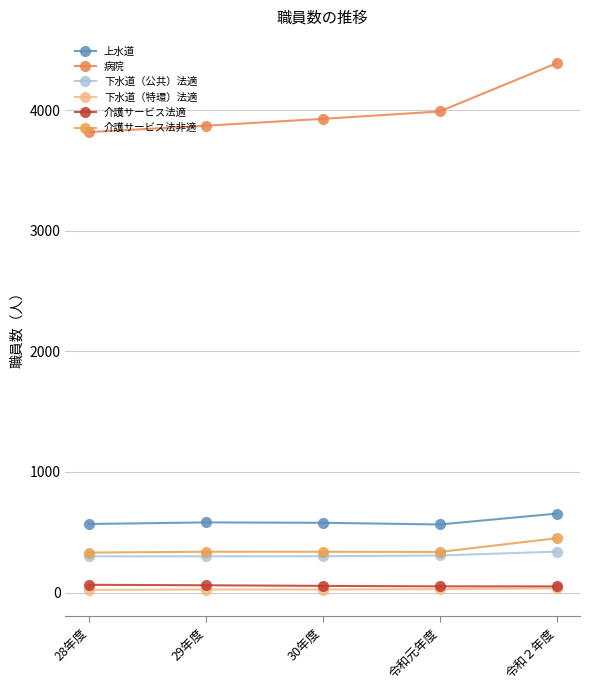

What is the sum of the 上水道 values at 28年度 and 令和２年度?

1224